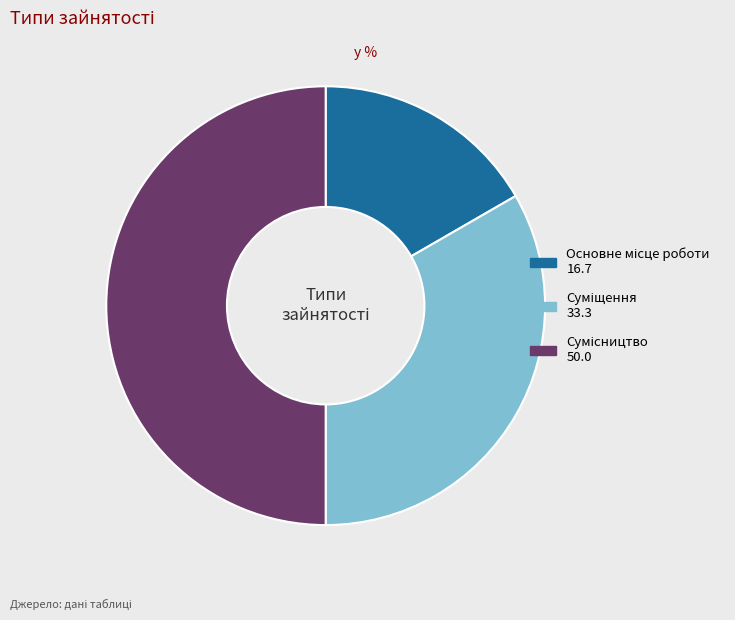

What is the total percentage of Сумісництво and Основне місце роботи?

66.7%